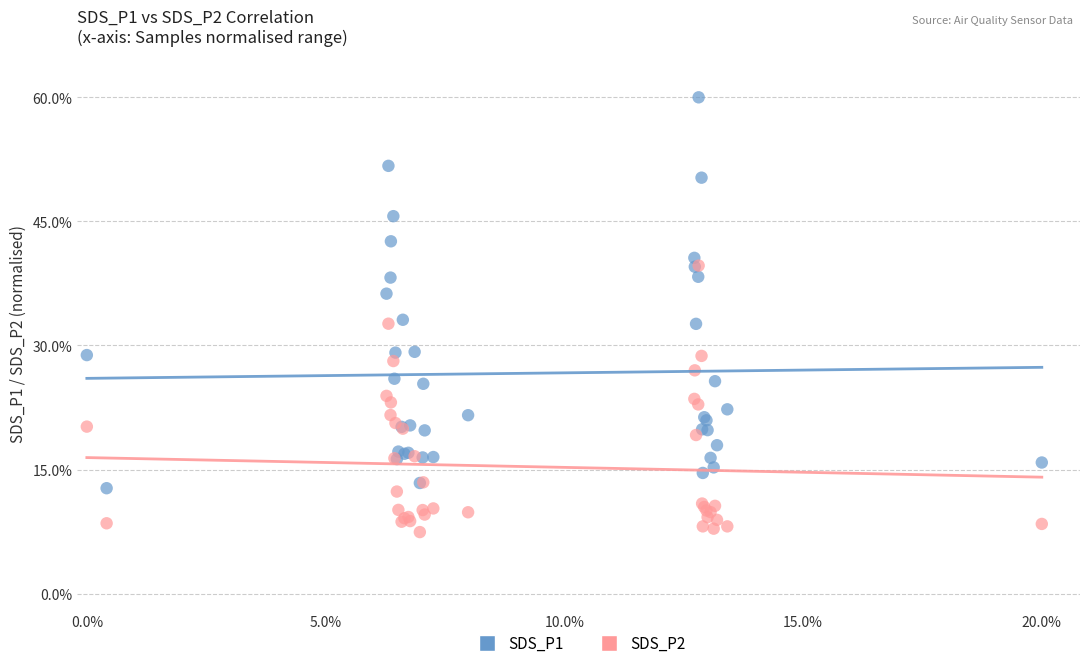

What are all the series names shown in the legend?

SDS_P1, SDS_P2